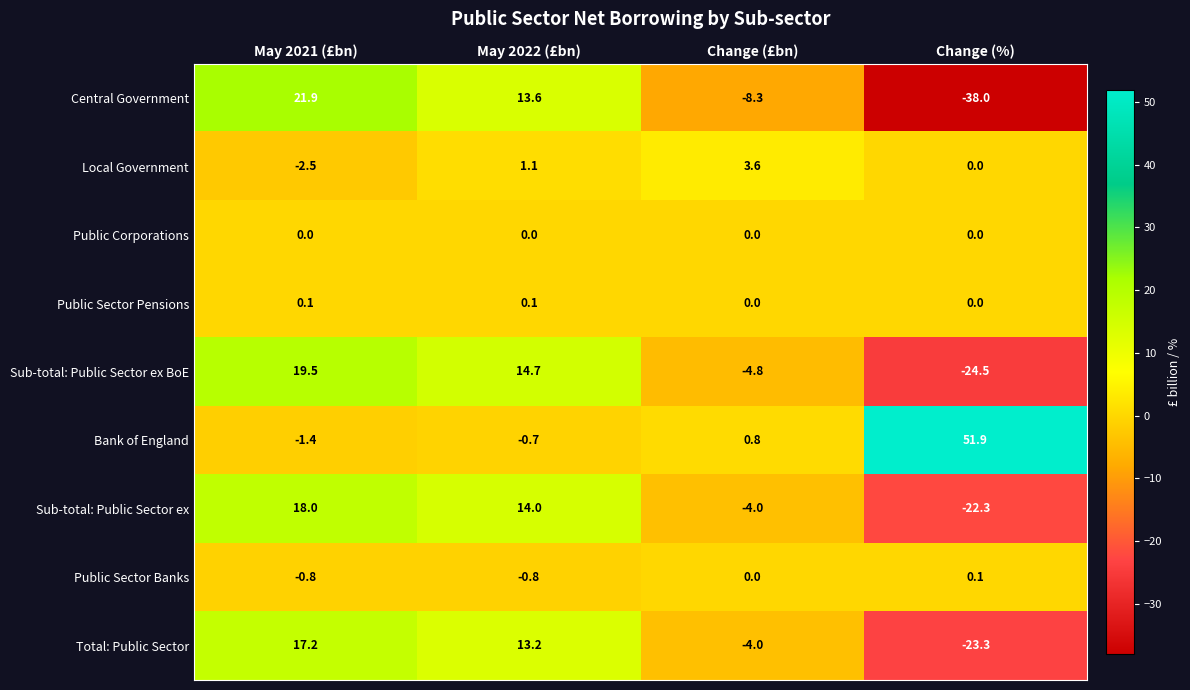

What is the difference between the highest and lowest values at Change (%)?

89.9